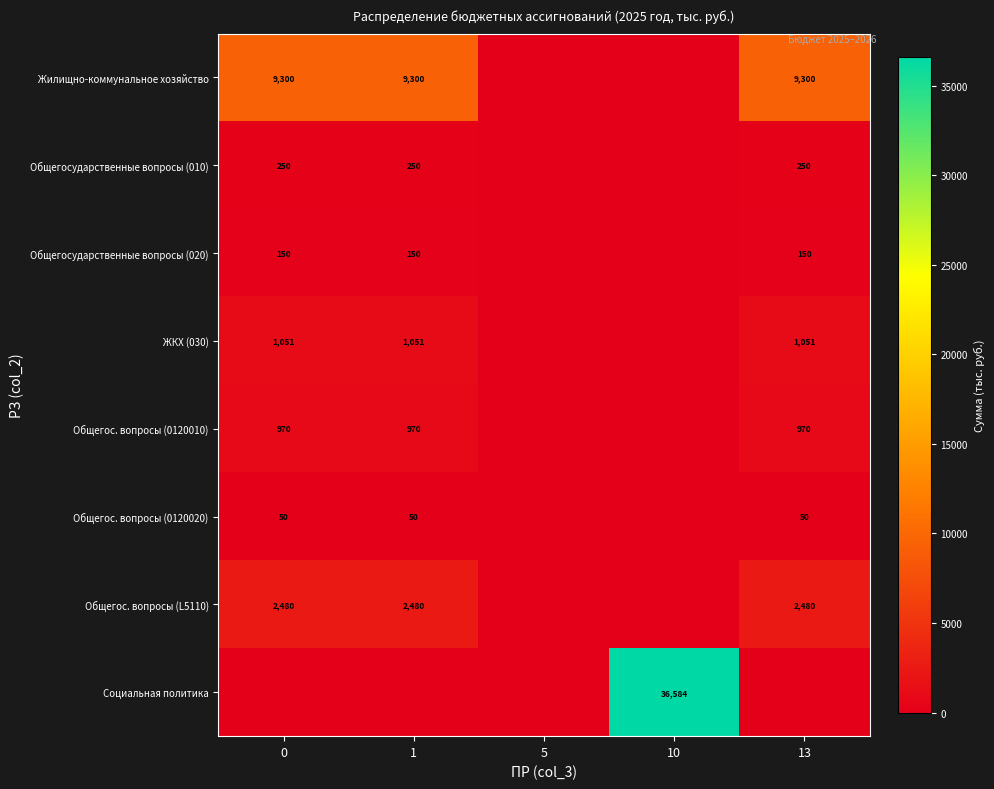

The Общегос. вопросы (0120020) series shows 76 at 13. True or false?

False